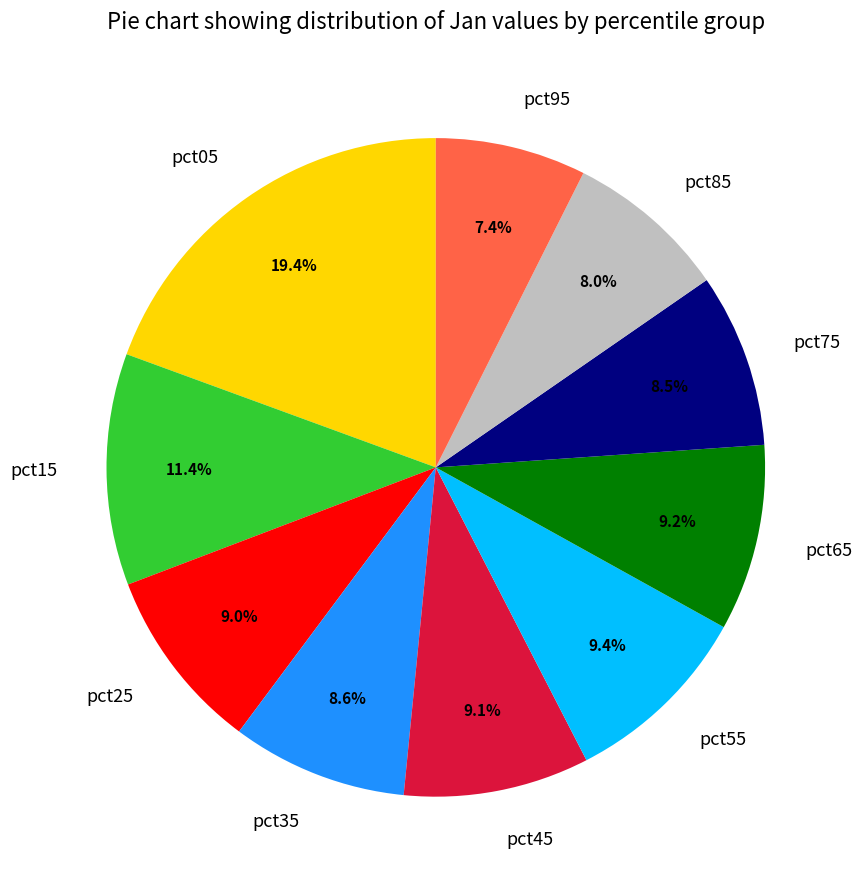

Does any single category account for the majority?

No